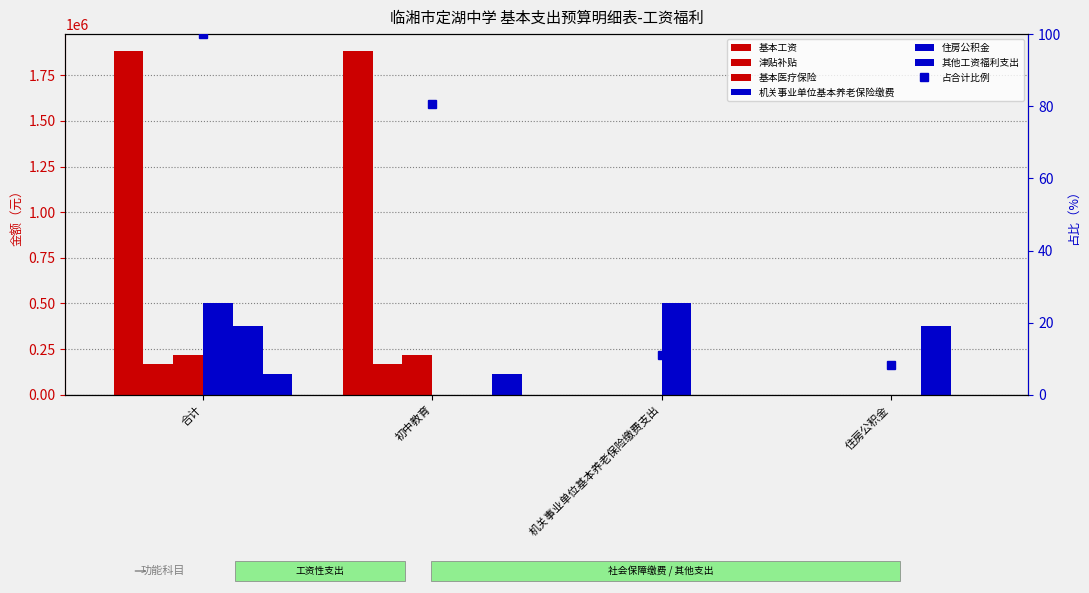

At how many categories does at least one series exceed 353388?

4